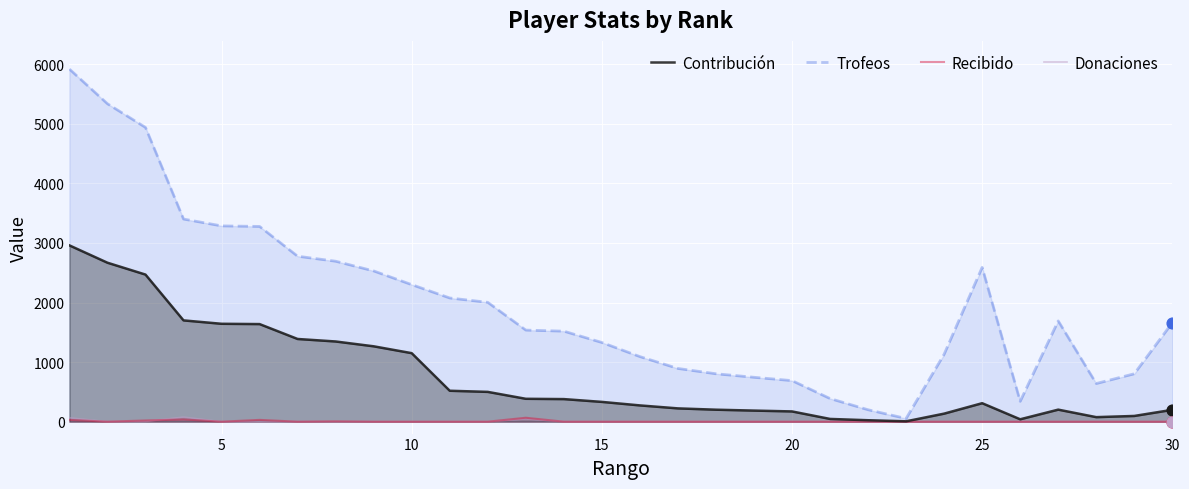

At how many categories does at least one series exceed 4335?

3